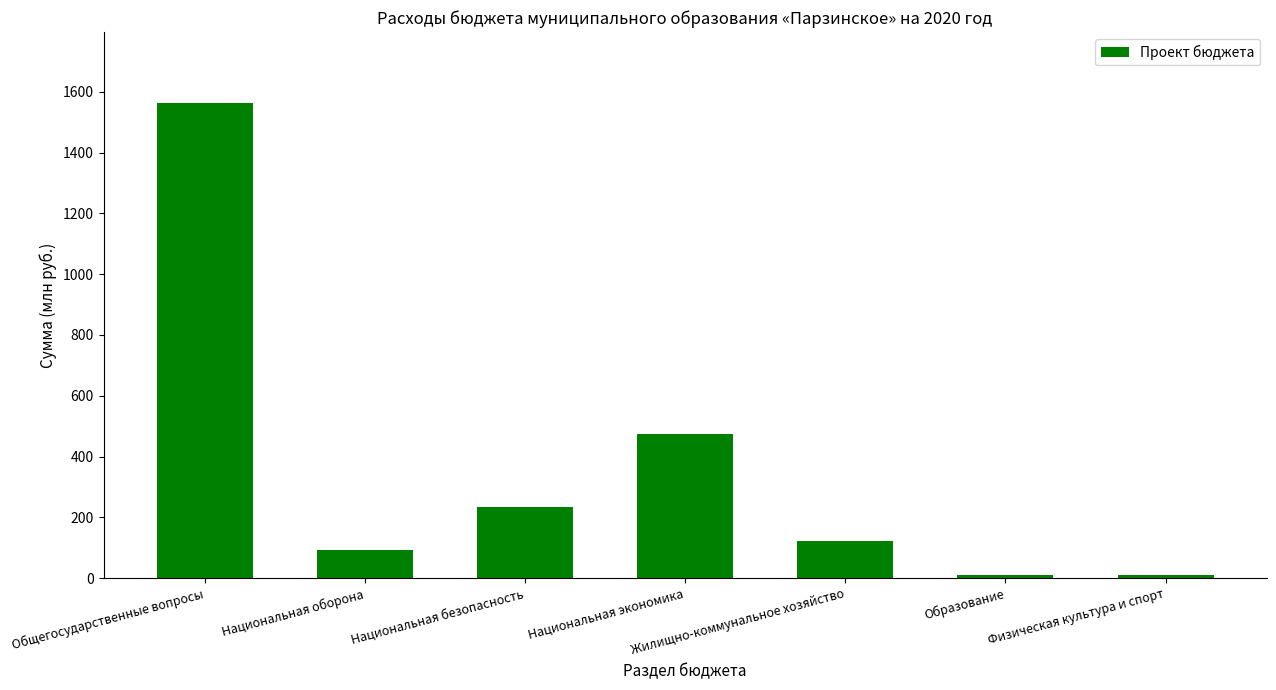

What is the difference between the maximum and minimum values?

1552.1